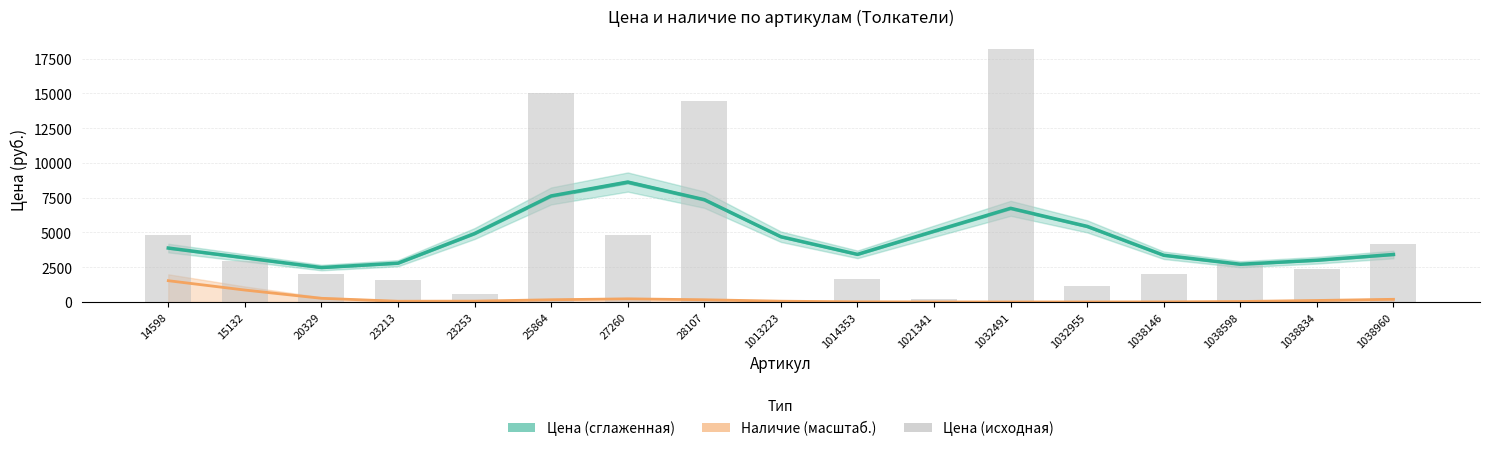

The value of Наличие (масштаб.) at 1032491 is 0.1. True or false?

False